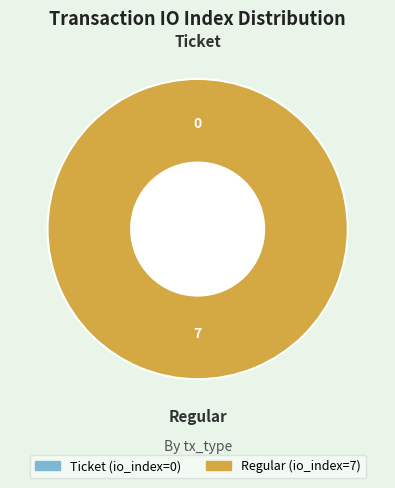

Count the number of slices in the pie.

2